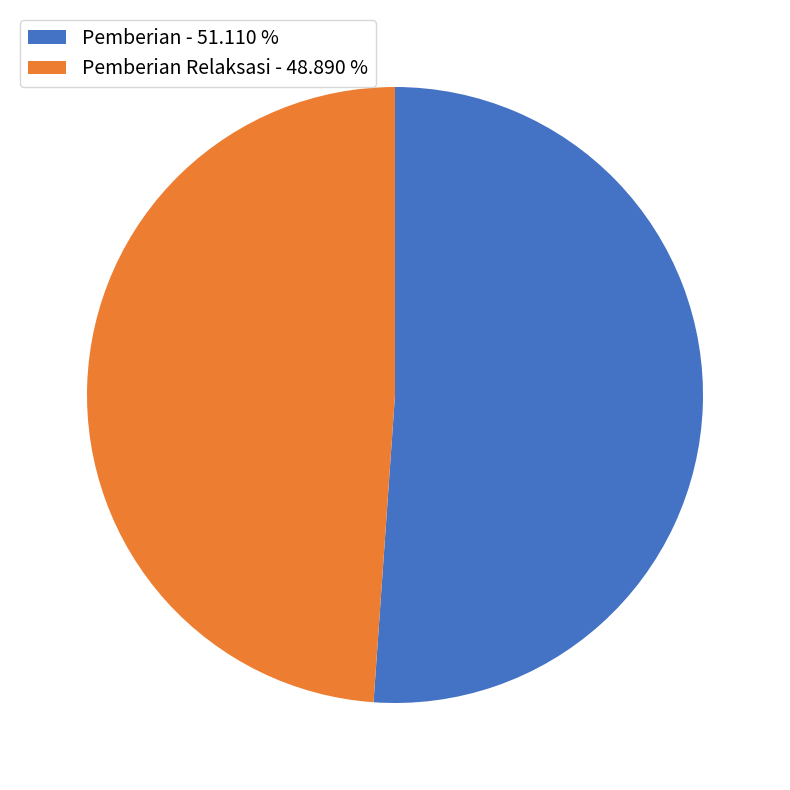

Approximately how many times larger is the value at Pemberian - 51.110 % compared to Pemberian Relaksasi - 48.890 %?

1.0